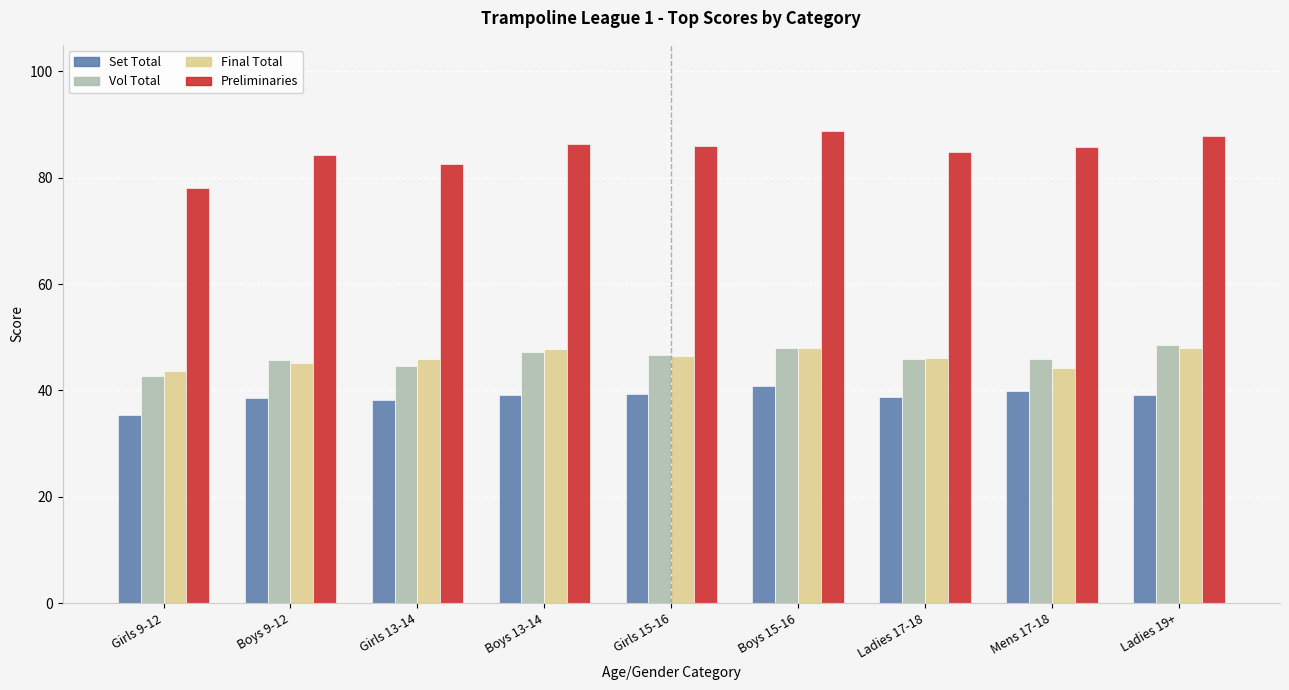

Which series has the largest total across all categories?

Preliminaries